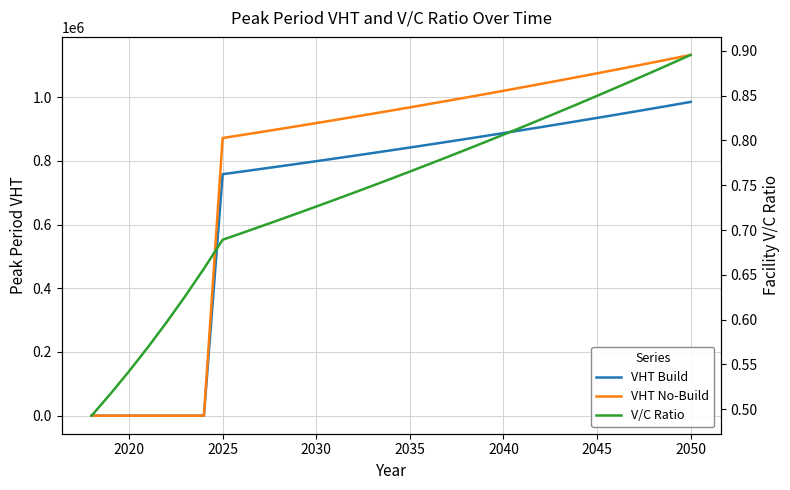

True or false: VHT No-Build and VHT Build cross at least once.

False